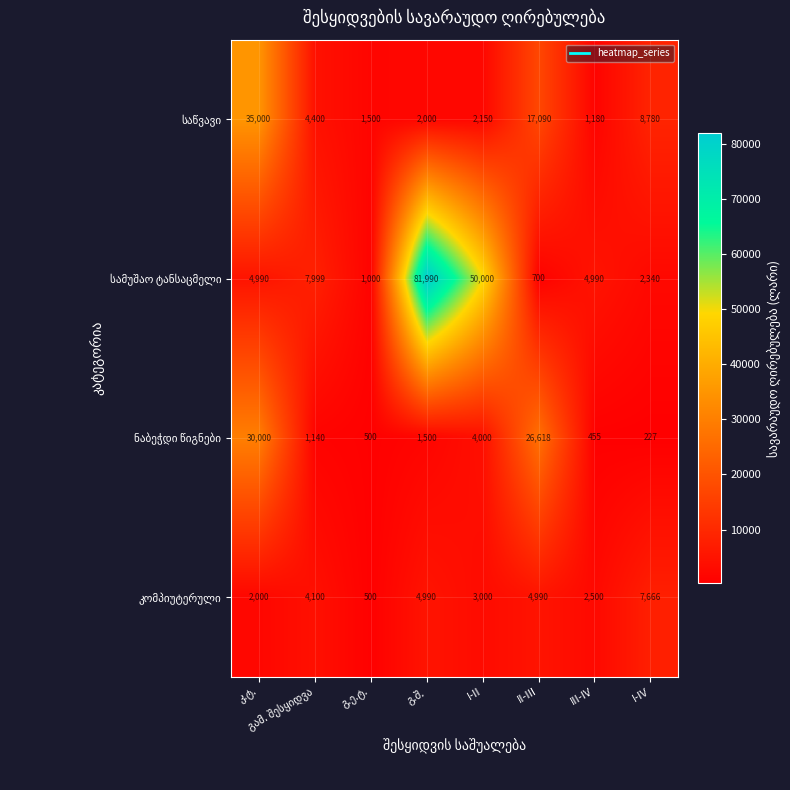

What is the maximum value shown in the chart?

81990